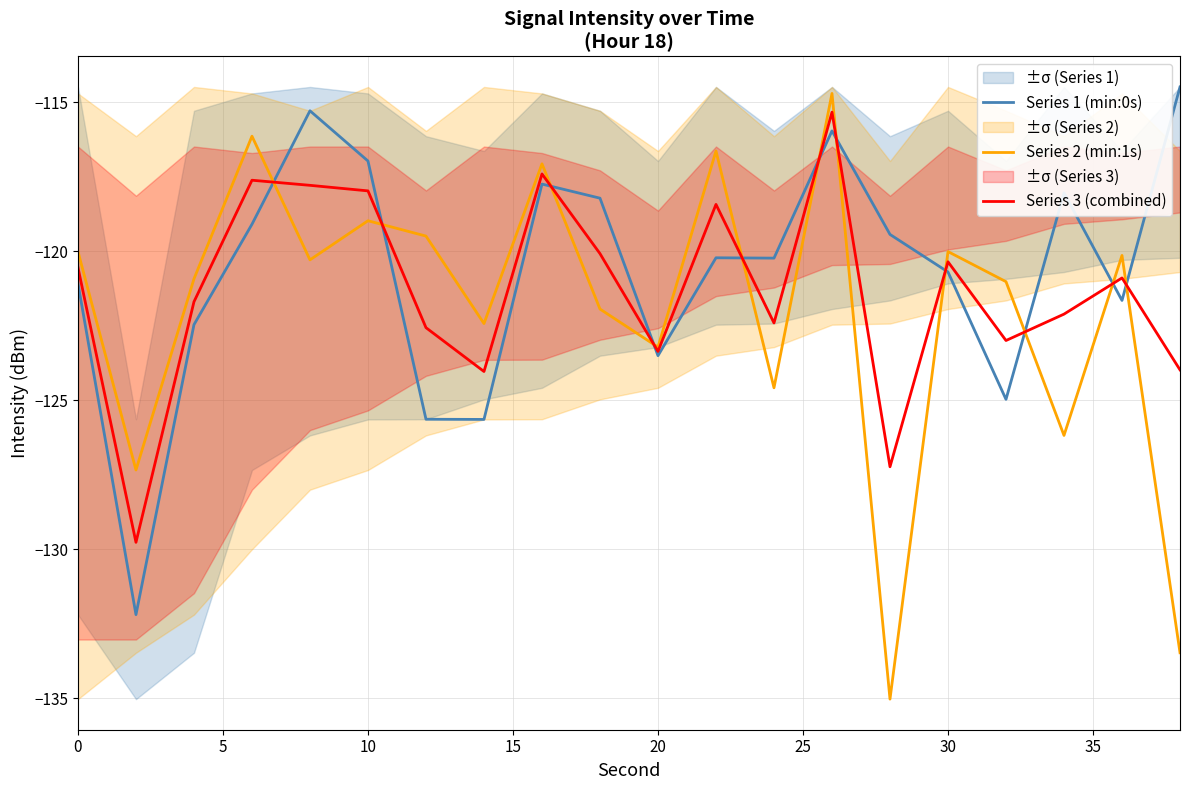

What is the highest value of the Series 1 (min:0s) series?

-114.5